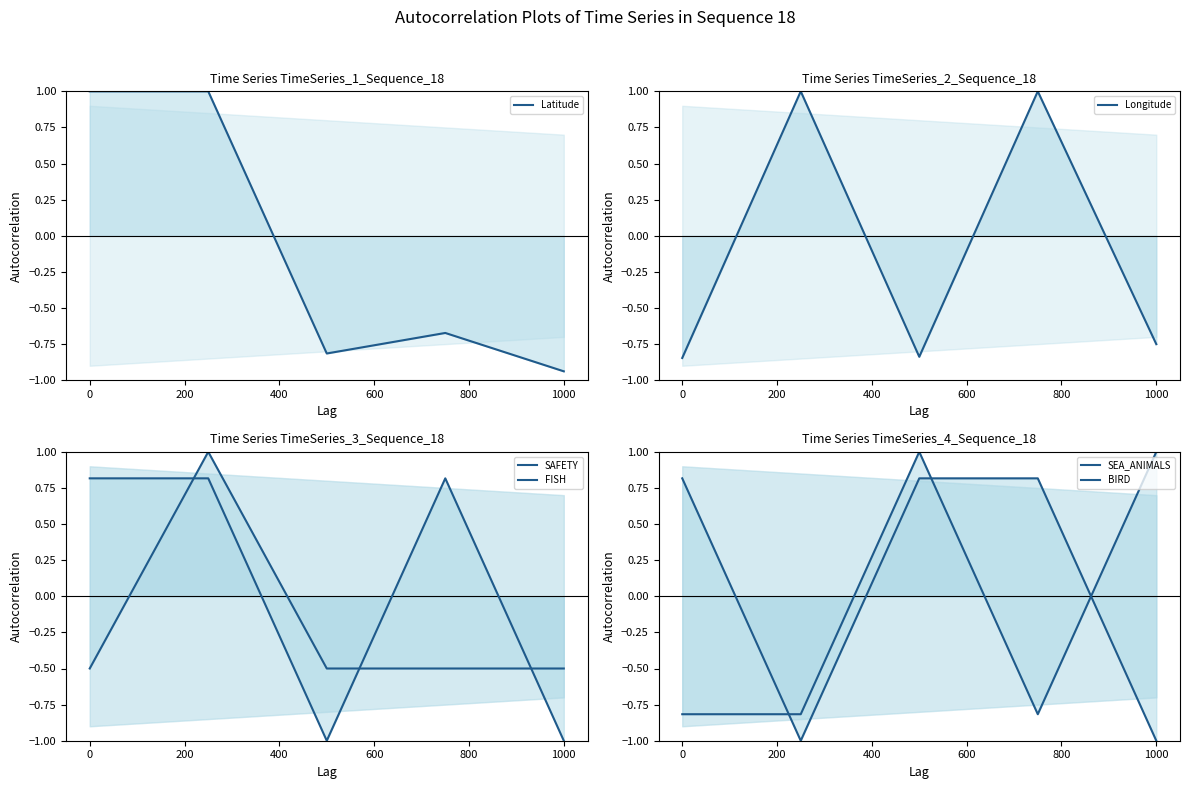

Rank the series by their maximum value, from lowest to highest.

SAFETY, SEA_ANIMALS, Latitude, Longitude, FISH, BIRD